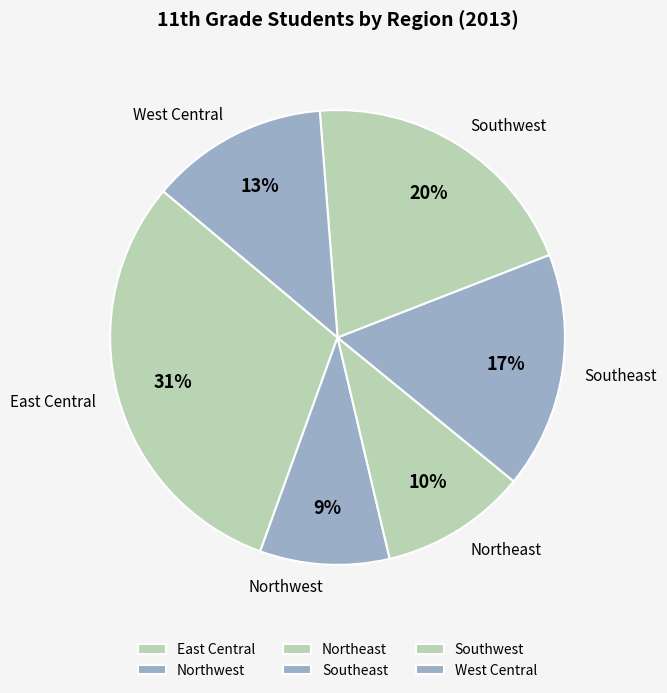

To the nearest percent, what is the average slice percentage?

17%